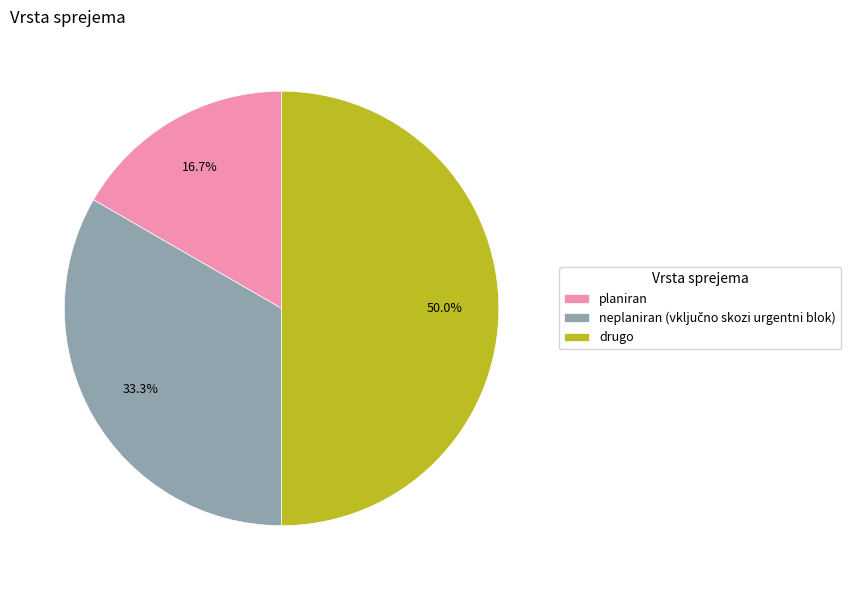

What is the largest slice in the pie chart?

drugo